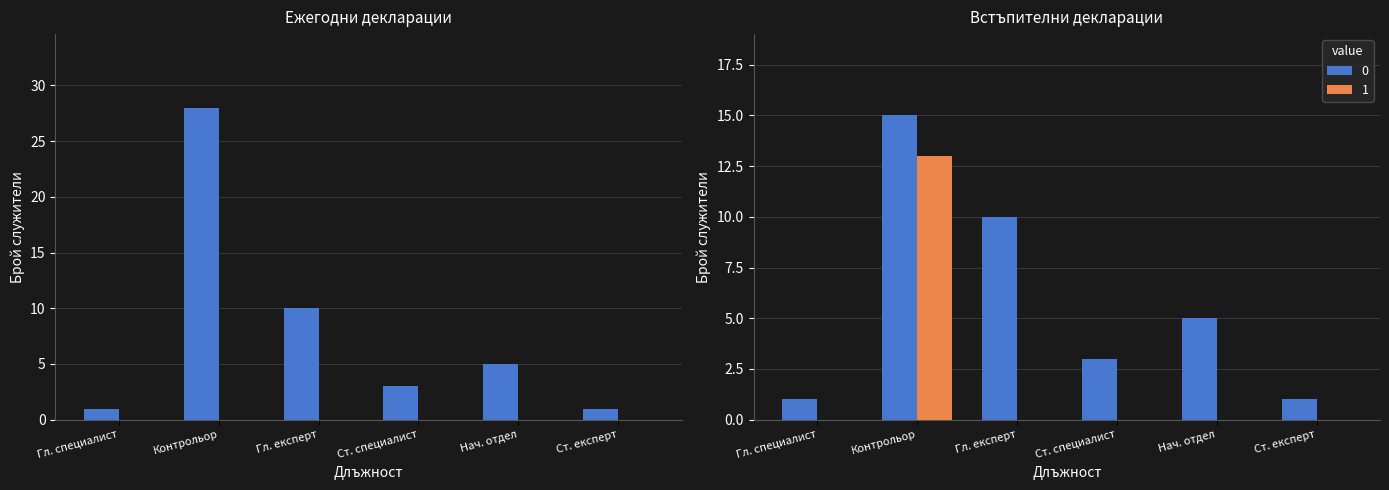

Is it true that the value at Ст. специалист is 4?

False